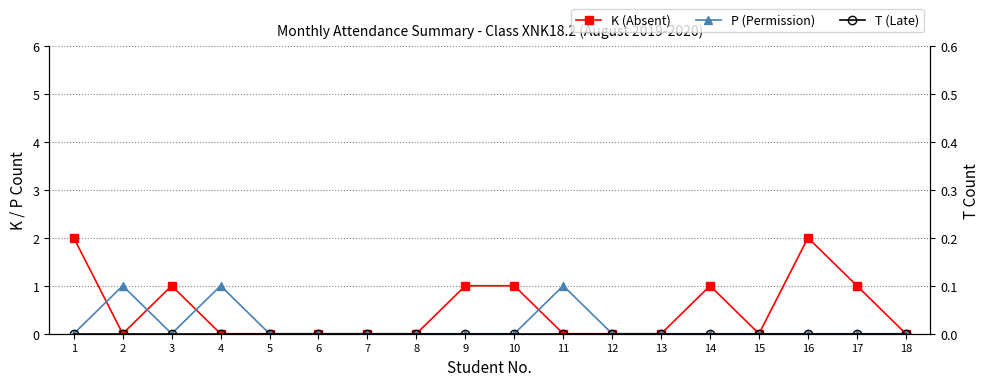

List the labels in order of P (Permission) value, largest first.

2, 4, 11, 1, 3, 5, 6, 7, 8, 9, 10, 12, 13, 14, 15, 16, 17, 18